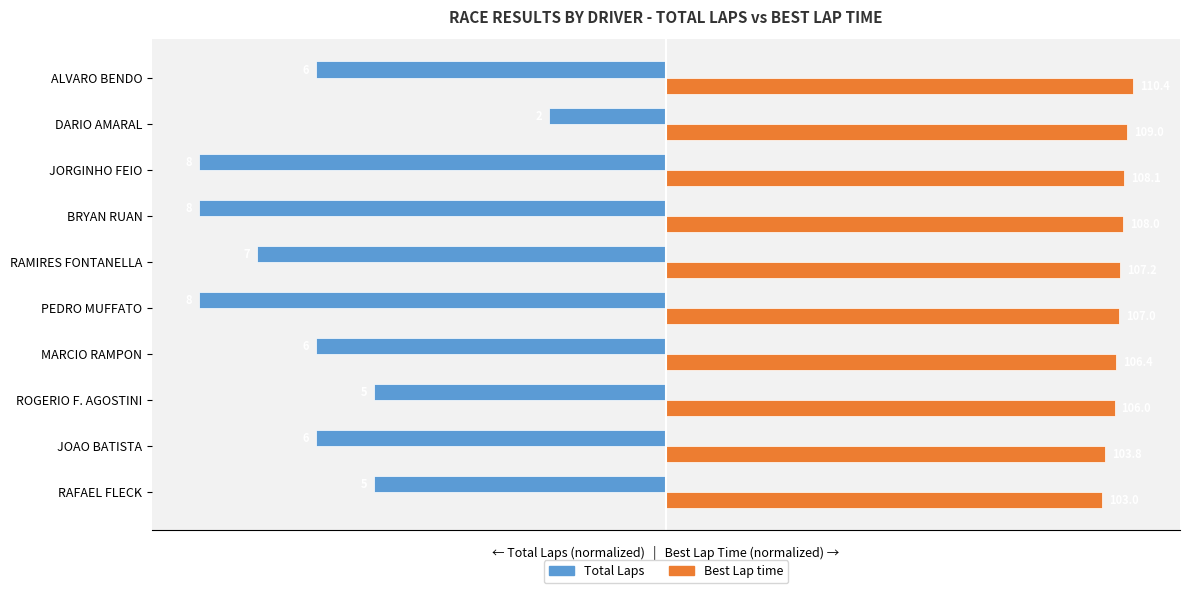

Reading left to right, what are all the values shown in this chart?

Total Laps: -62.5	-75.0	-62.5	-75.0	-100.0	-87.5	-100.0	-100.0	-25.0	-75.0
Best Lap time: 93.3	94.0	96.0	96.4	97.0	97.2	97.9	97.9	98.7	100.0